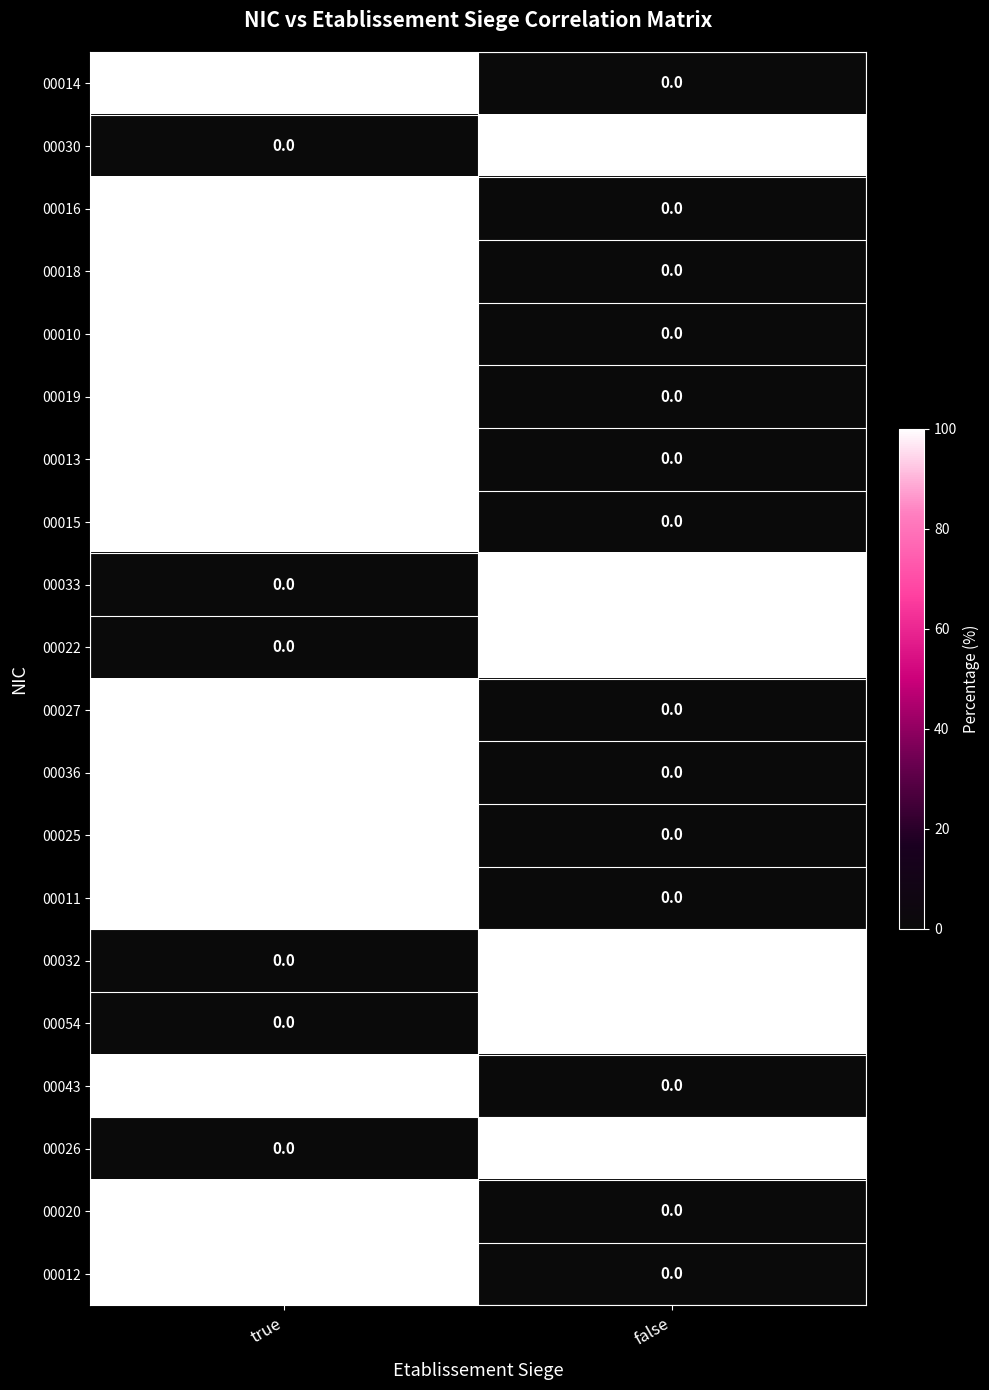

What is the highest value of the 00027 series?

100